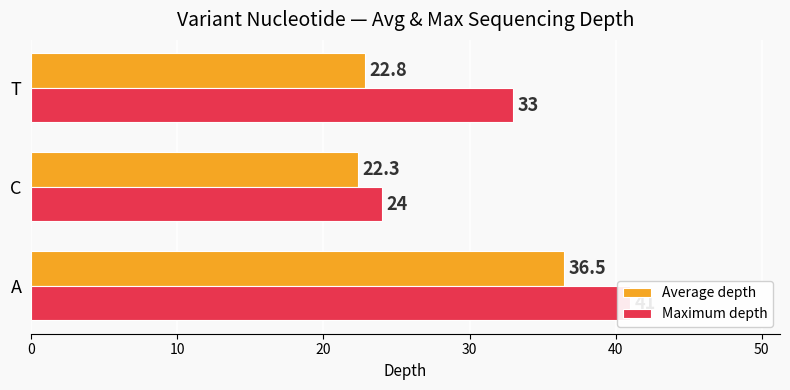

How many bars are there in each group?

2